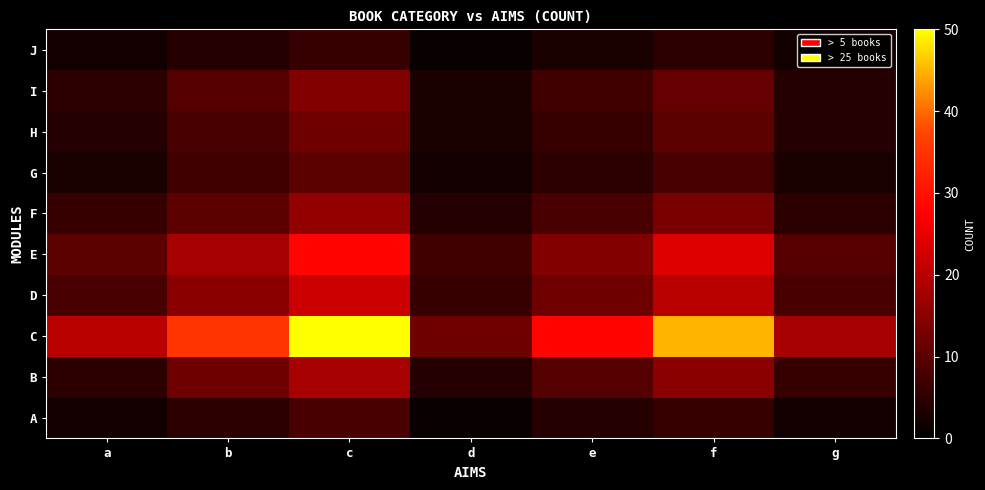

Between b and c, which series saw the biggest shift?

C